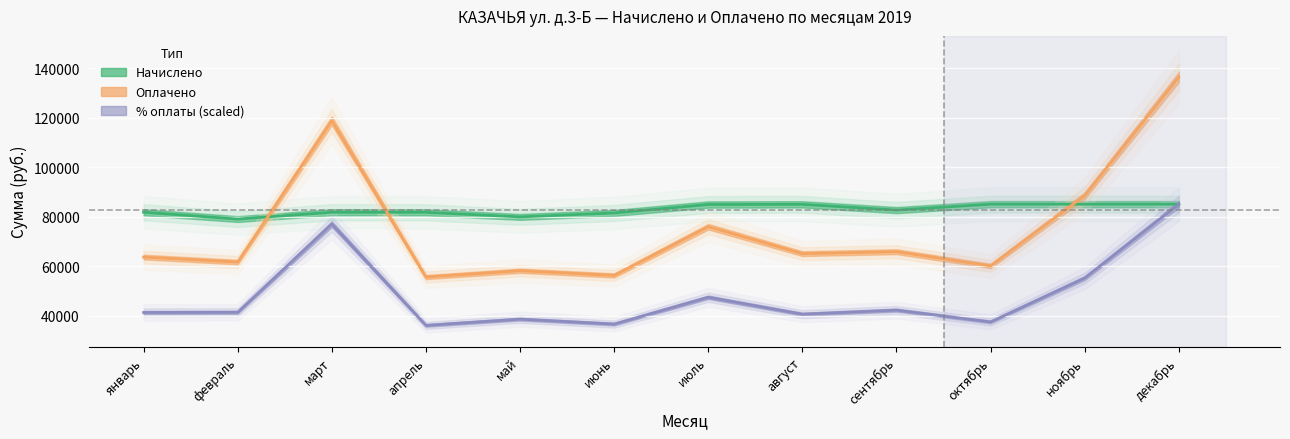

Between декабрь and июнь, which is larger?

декабрь